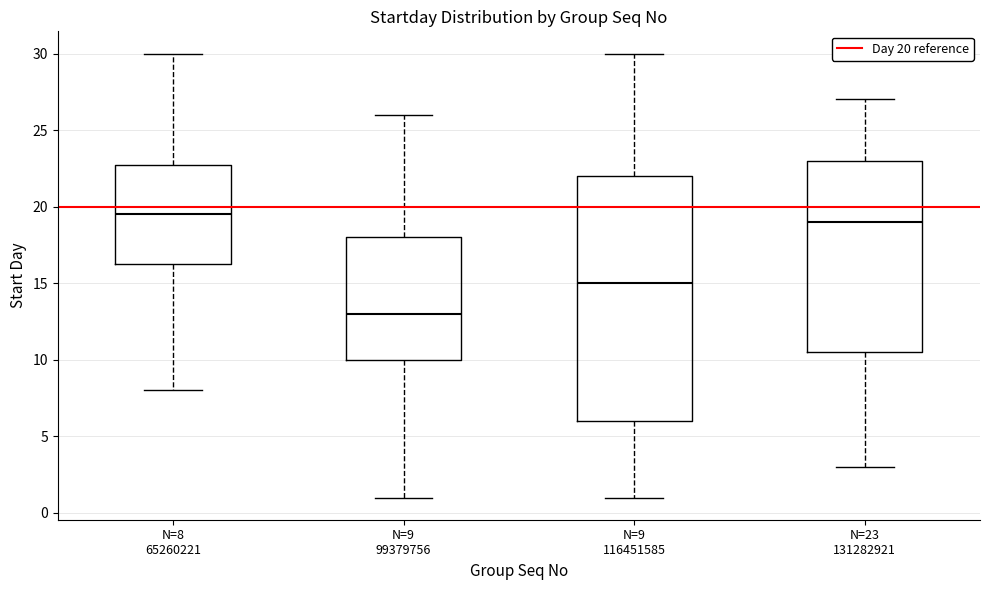

Comparing the boxes themselves (not the whiskers), which one is the tallest?

N=9 116451585